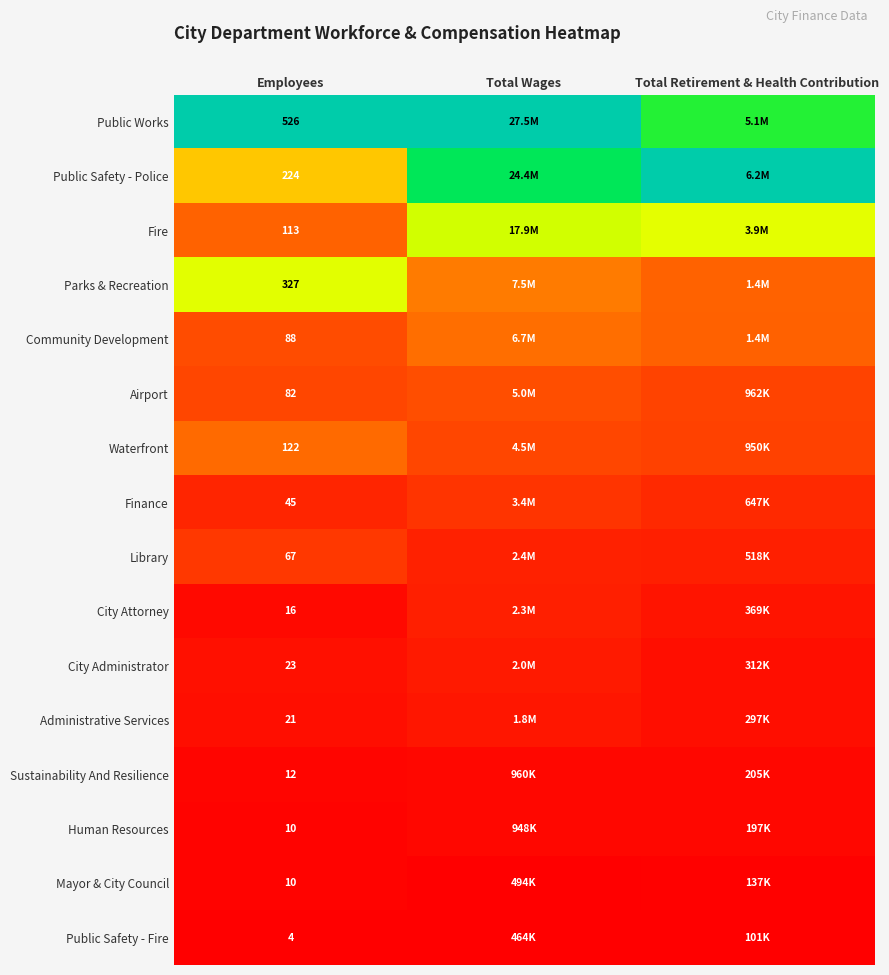

Rank the series by their maximum value, from highest to lowest.

Public Works, Public Safety - Police, Fire, Parks & Recreation, Community Development, Waterfront, Airport, Library, Finance, City Attorney, City Administrator, Administrative Services, Sustainability And Resilience, Human Resources, Mayor & City Council, Public Safety - Fire